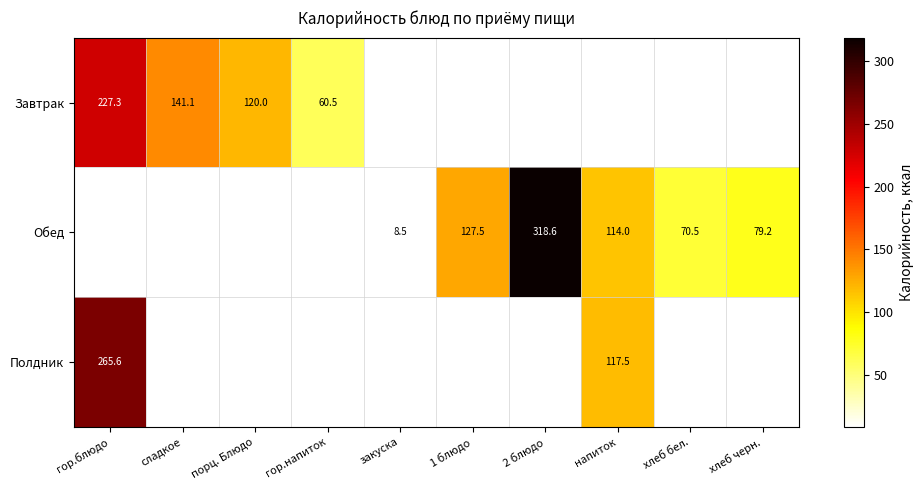

What is the sum of the Обед values at хлеб черн. and закуска?

87.7